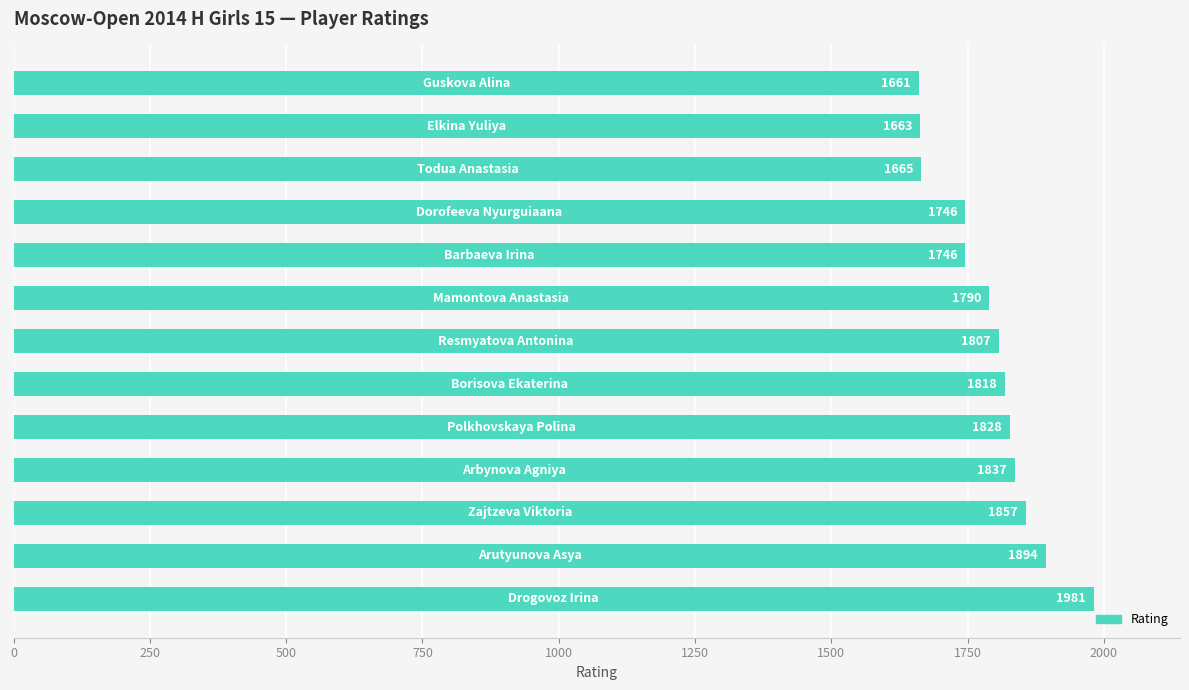

What is the difference between the maximum and minimum values?

320